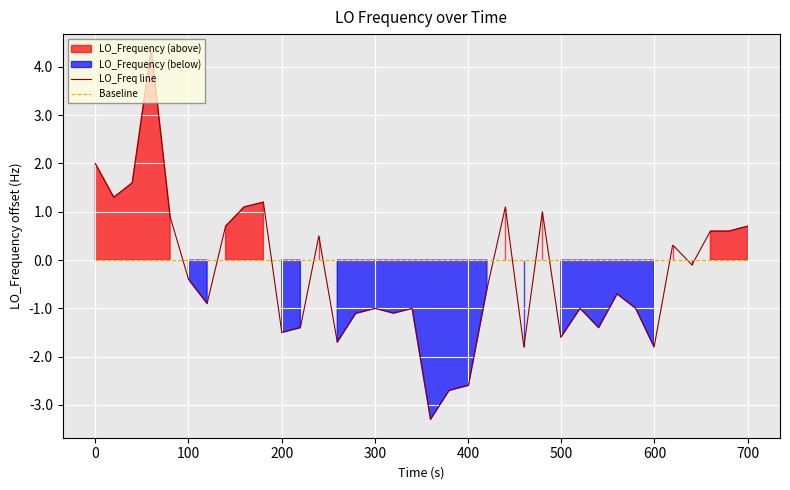

True or false: Baseline and LO_Freq line cross at least once.

True